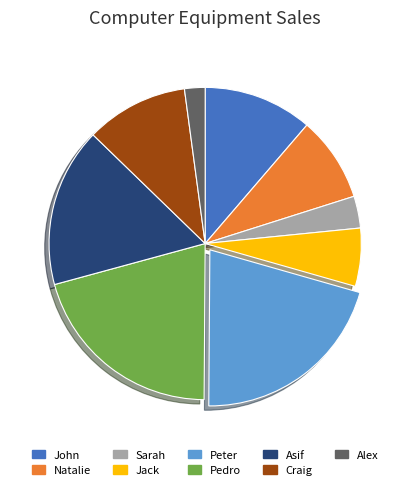

Do Asif and John together represent more than half of the pie?

No